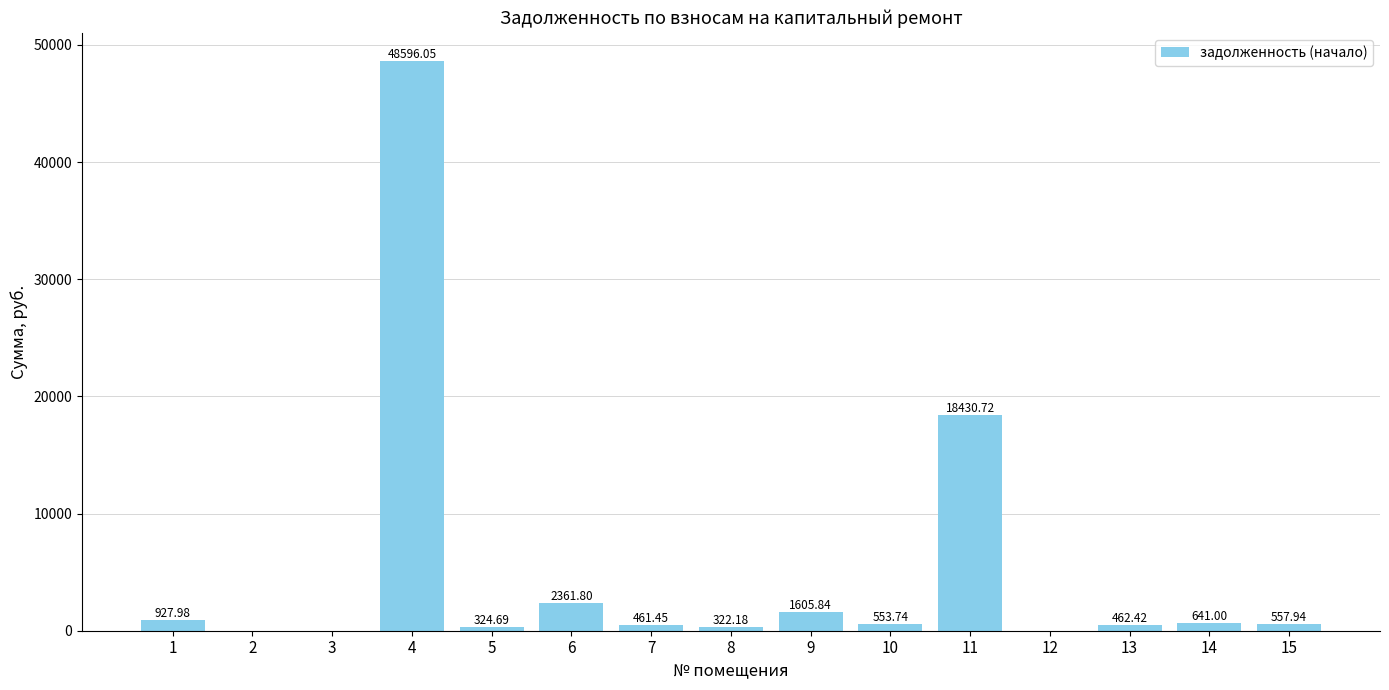

What is the sum of the values at 10 and 7?

1015.2